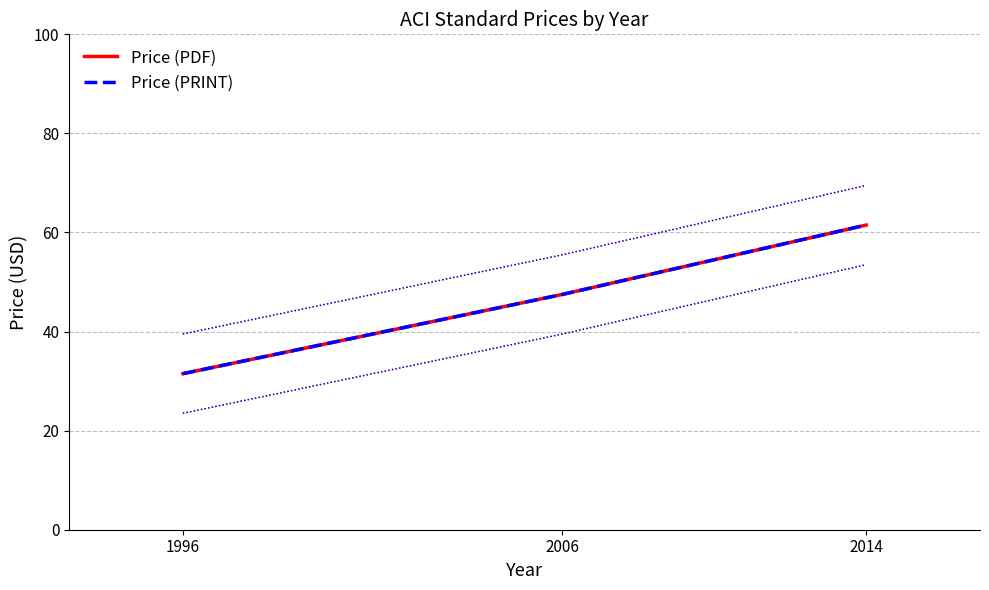

Between 2006 and 2014, which series saw the biggest shift?

Price (PDF)